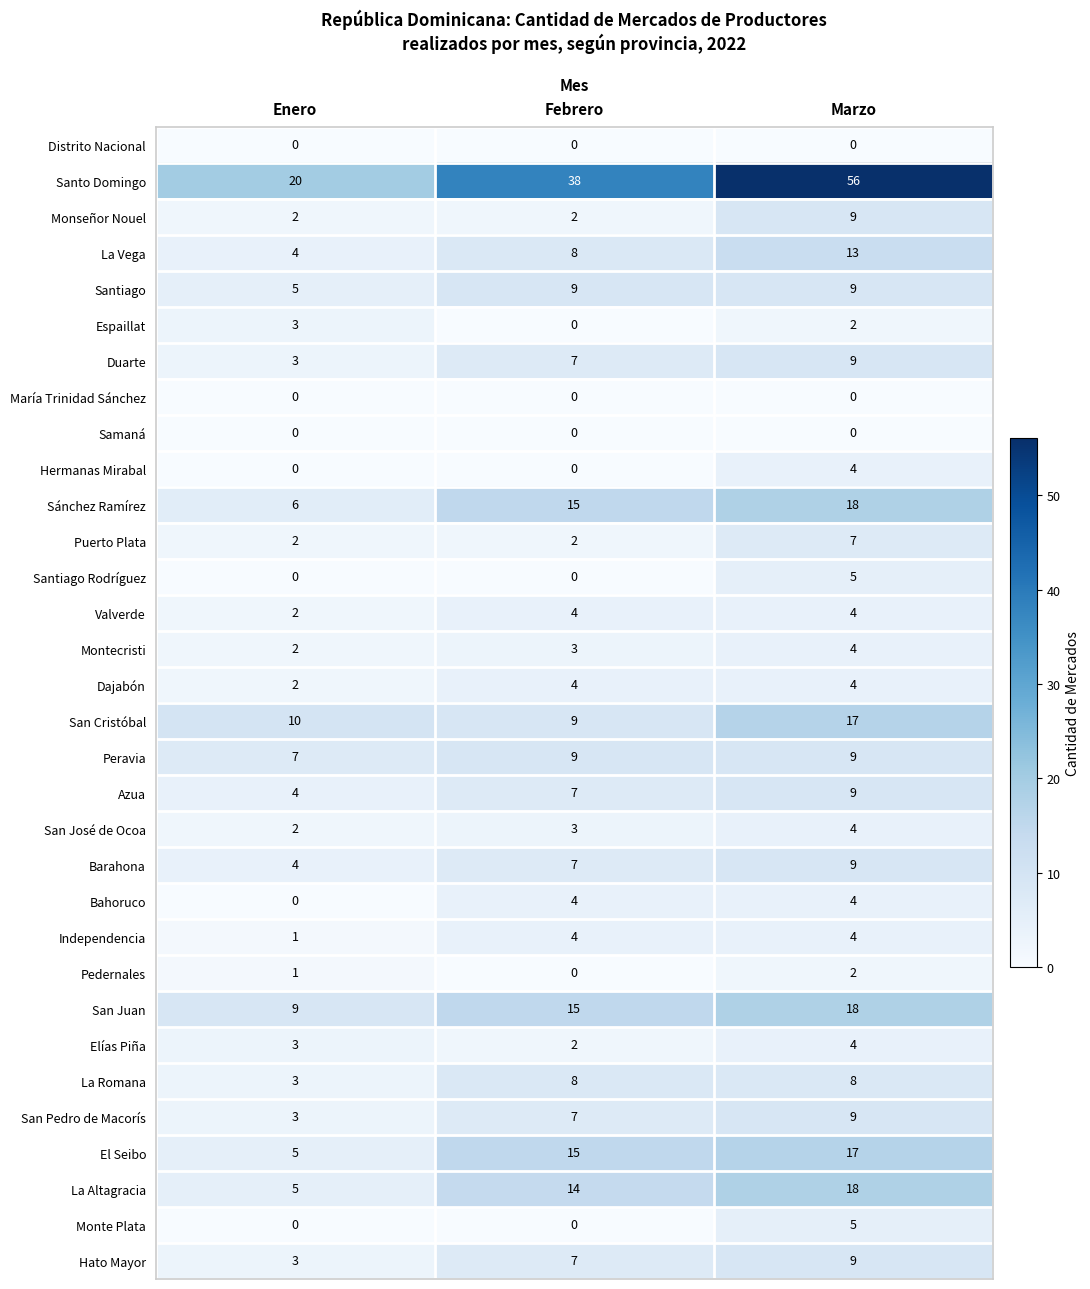

What is the total value across all series at Marzo?

290